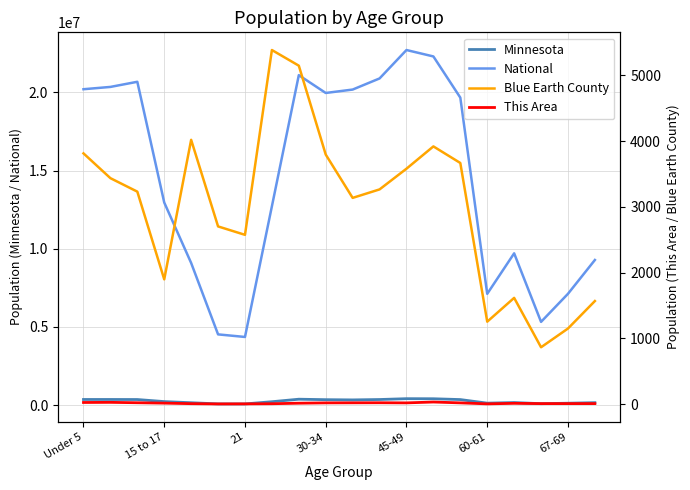

Which series has the largest total across all categories?

National